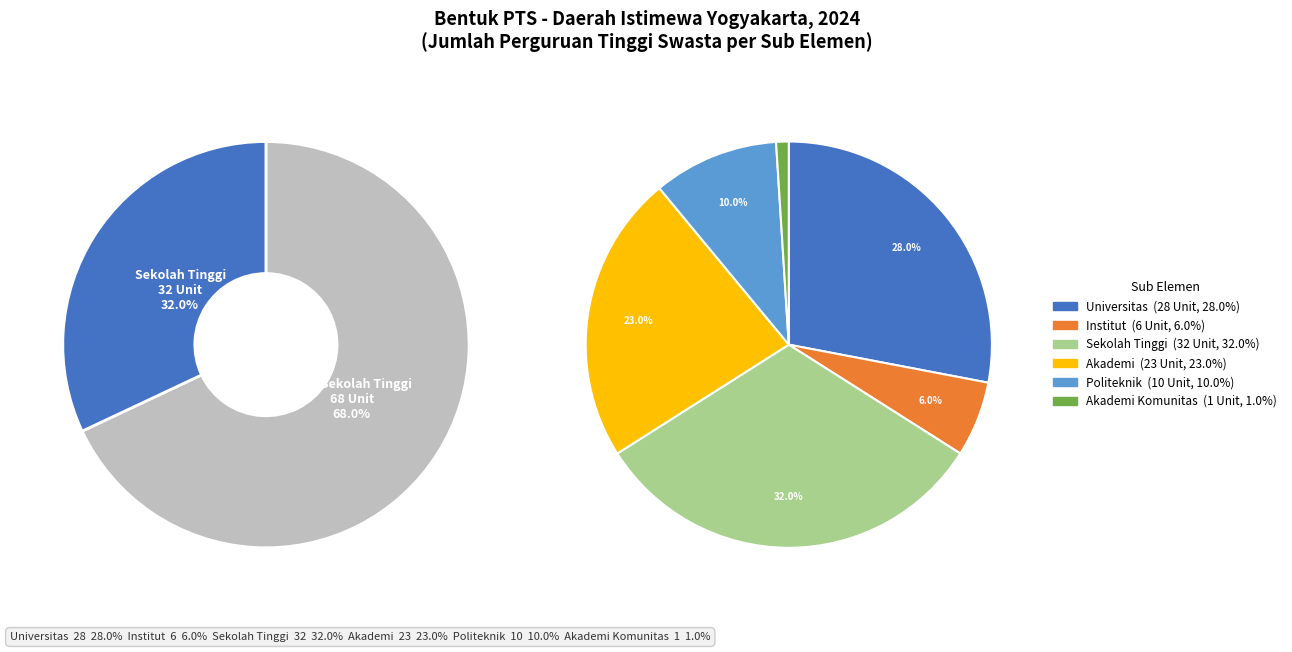

To the nearest percent, what is the average slice percentage?

17%